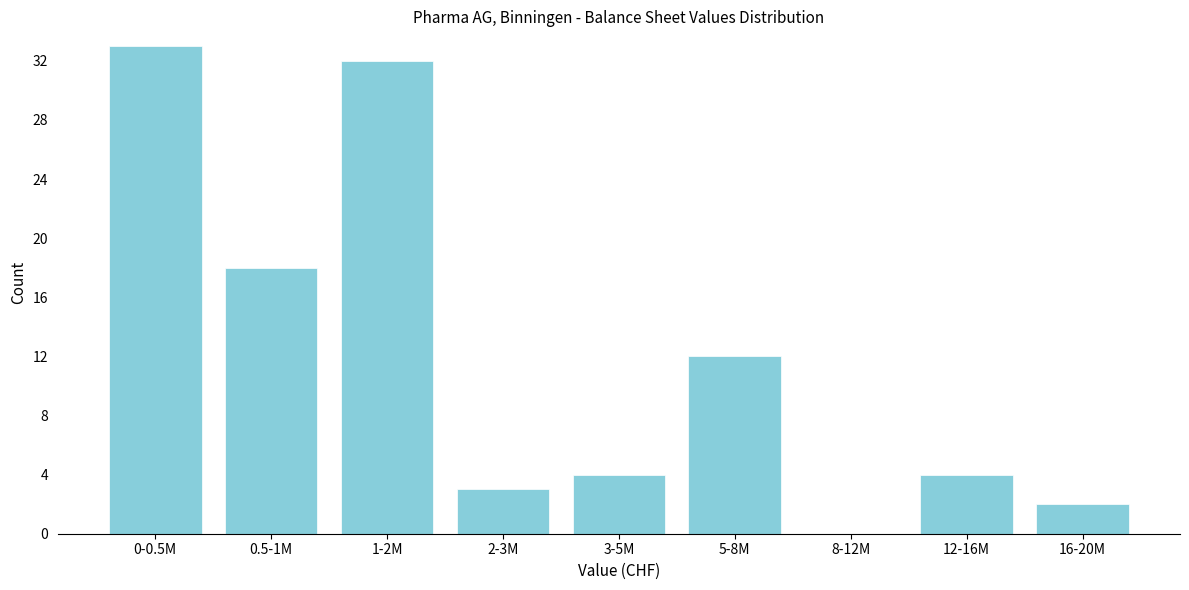

Reading left to right, what are all the values shown in this chart?

0-0.5M=33	0.5-1M=18	1-2M=32	2-3M=3	3-5M=4	5-8M=12	8-12M=0	12-16M=4	16-20M=2